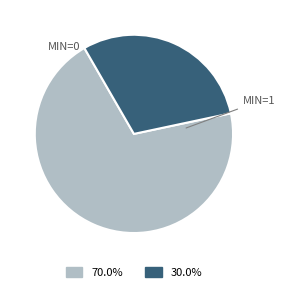

Is there any slice that represents more than half of the pie?

Yes